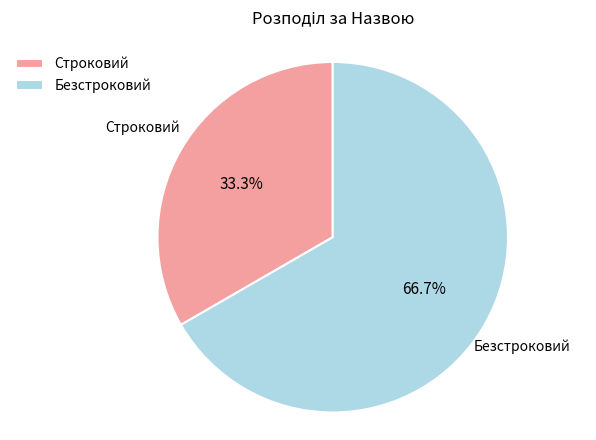

What is the majority slice?

Безстроковий